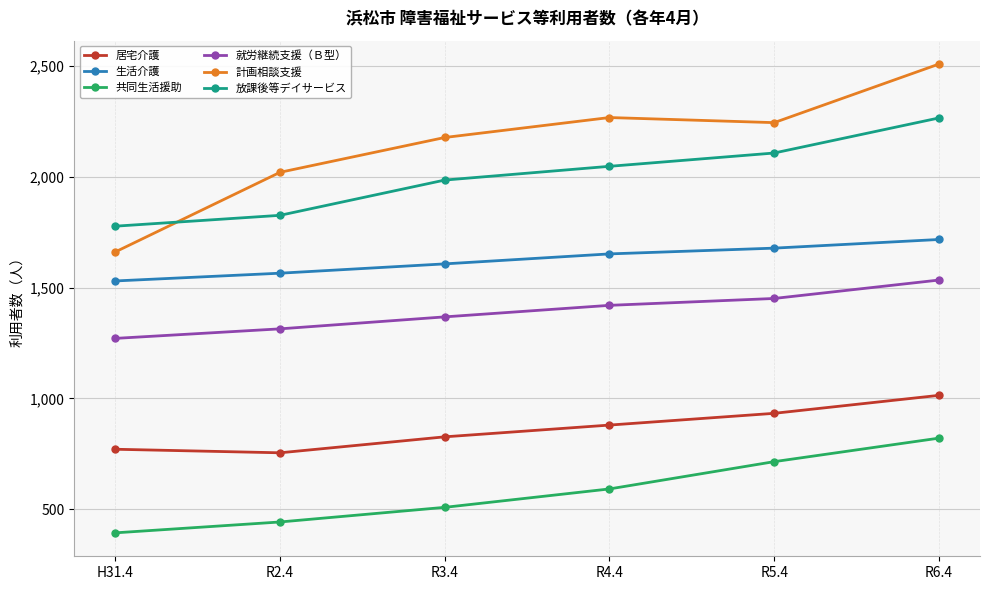

At which label does 計画相談支援 reach its peak?

R6.4